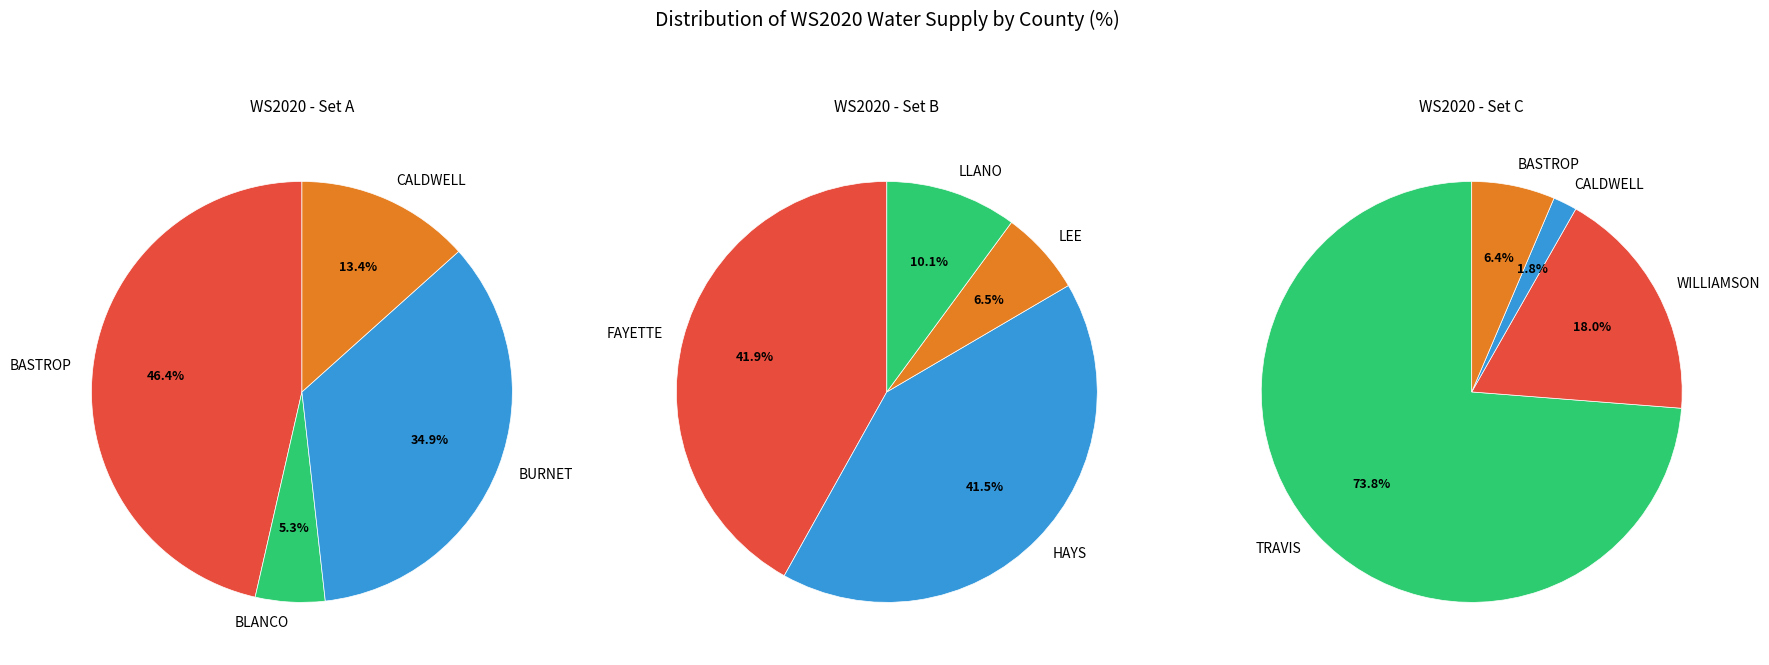

Combined, do TRAVIS and HAYS account for over 50%?

Yes